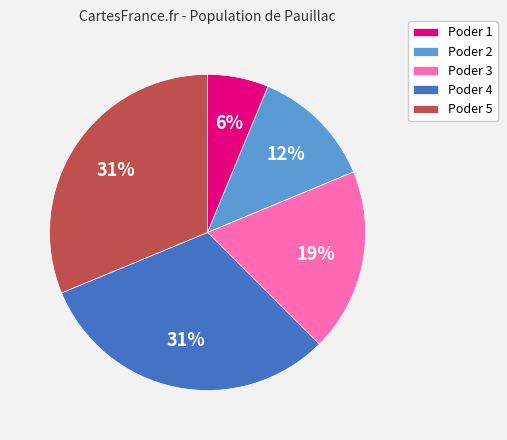

To the nearest percent, what portion does Poder 5 represent?

31%